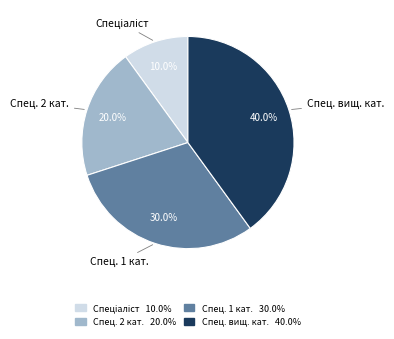

To the nearest percent, what is the average slice percentage?

25%